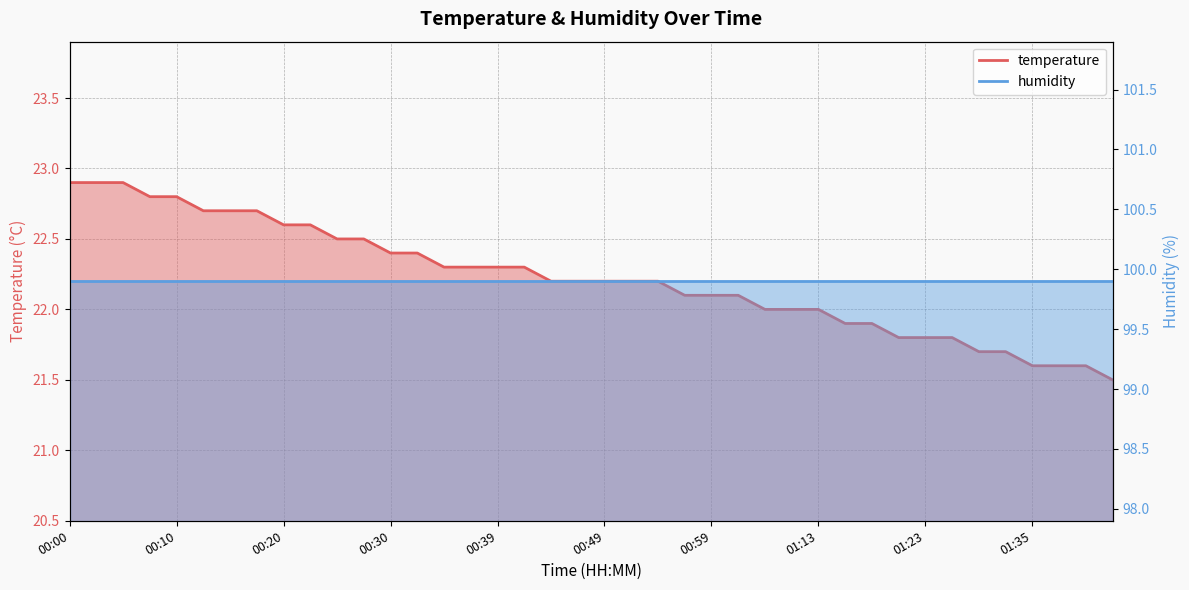

Rank the categories by value from lowest to highest.

01:43, 01:35, 01:38, 01:40, 01:30, 01:33, 01:20, 01:23, 01:25, 01:15, 01:18, 01:04, 01:10, 01:13, 00:57, 00:59, 01:01, 00:44, 00:47, 00:49, 00:52, 00:54, 00:35, 00:37, 00:39, 00:42, 00:30, 00:32, 00:25, 00:27, 00:20, 00:22, 00:13, 00:15, 00:17, 00:08, 00:10, 00:00, 00:03, 00:05